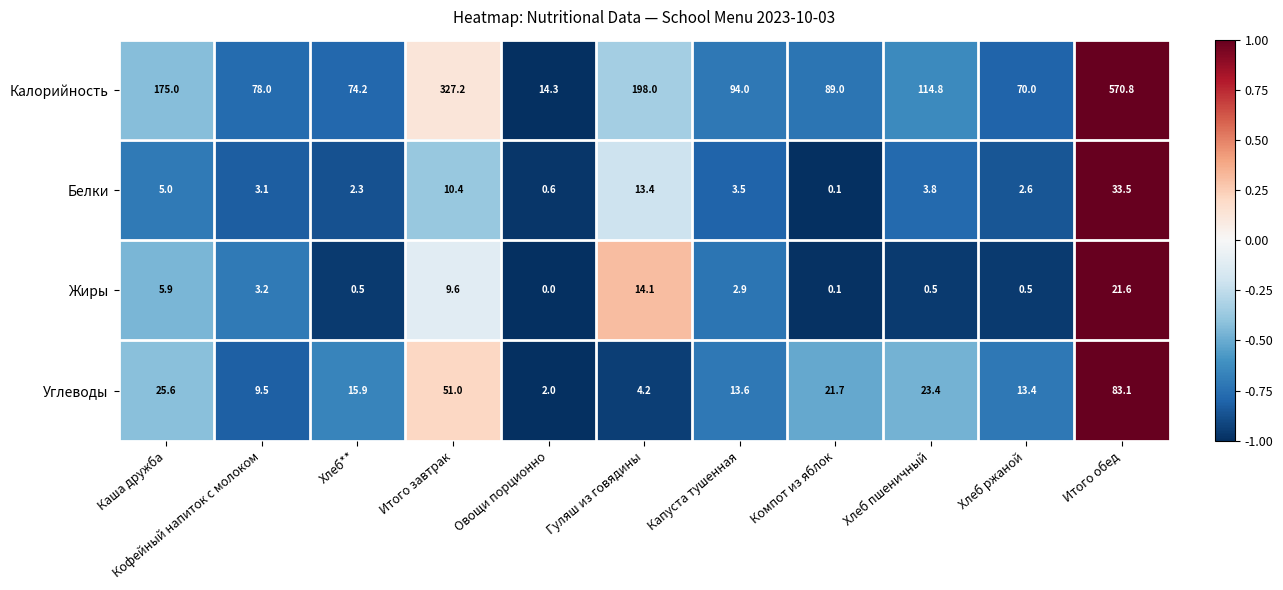

What is the difference between the maximum and second lowest values in the Калорийность series?

500.8